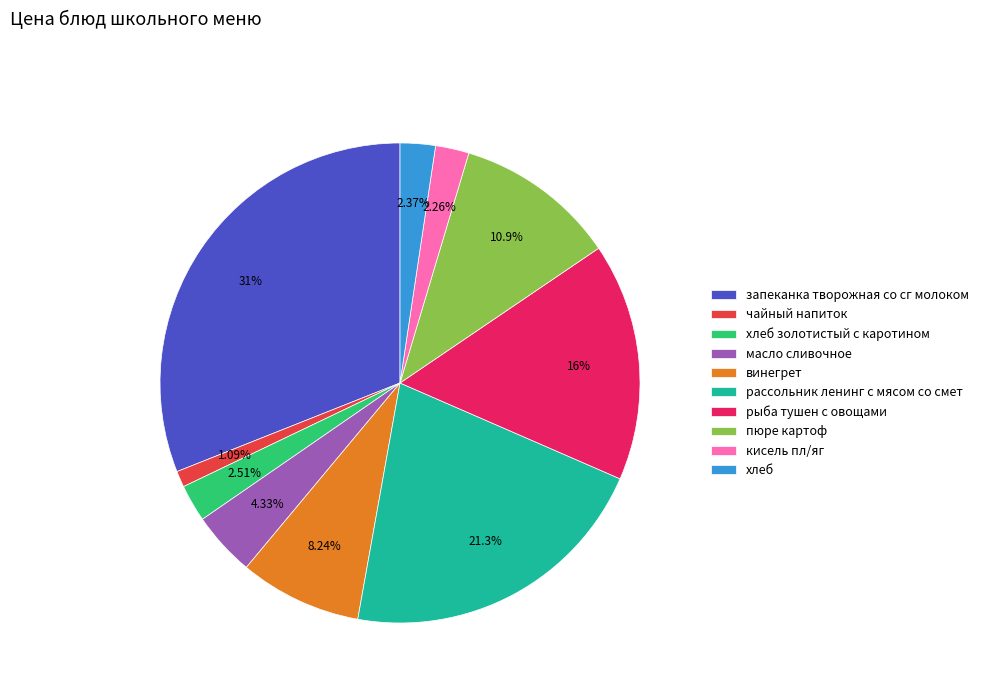

What percentage is the чайный напиток slice, to the nearest percent?

1%